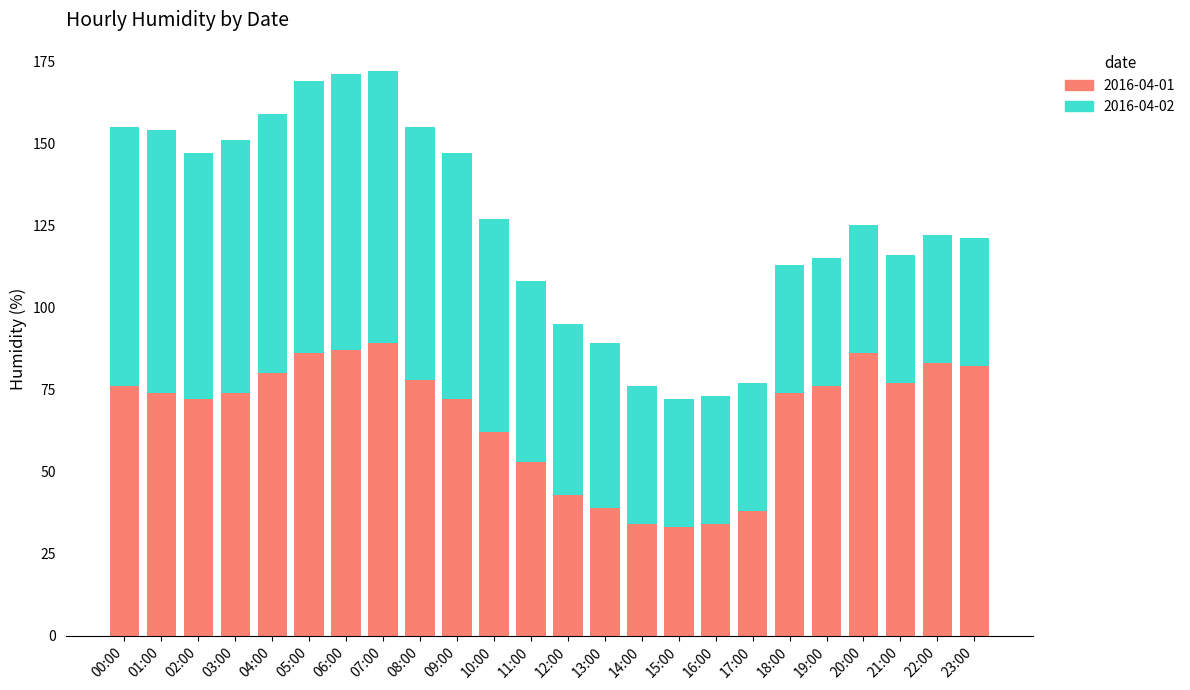

How many distinct data groups are displayed?

2